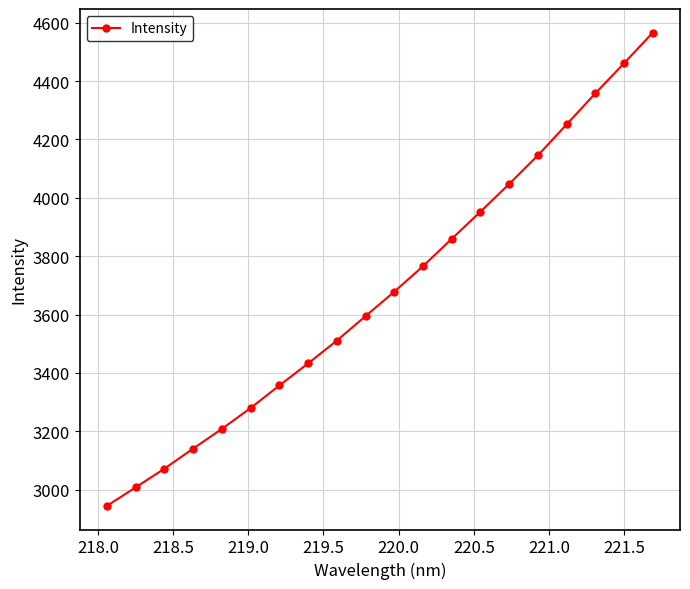

What is the value of the 1st point from the left?

2944.4